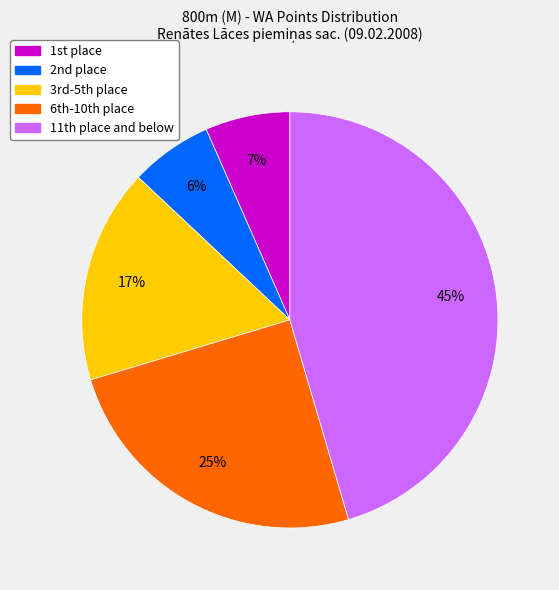

To the nearest percent, what is the average slice percentage?

20%